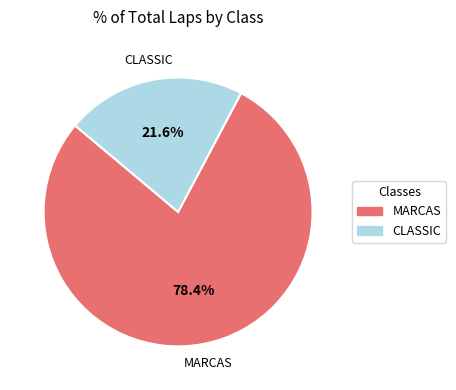

Is there any slice that represents more than half of the pie?

Yes